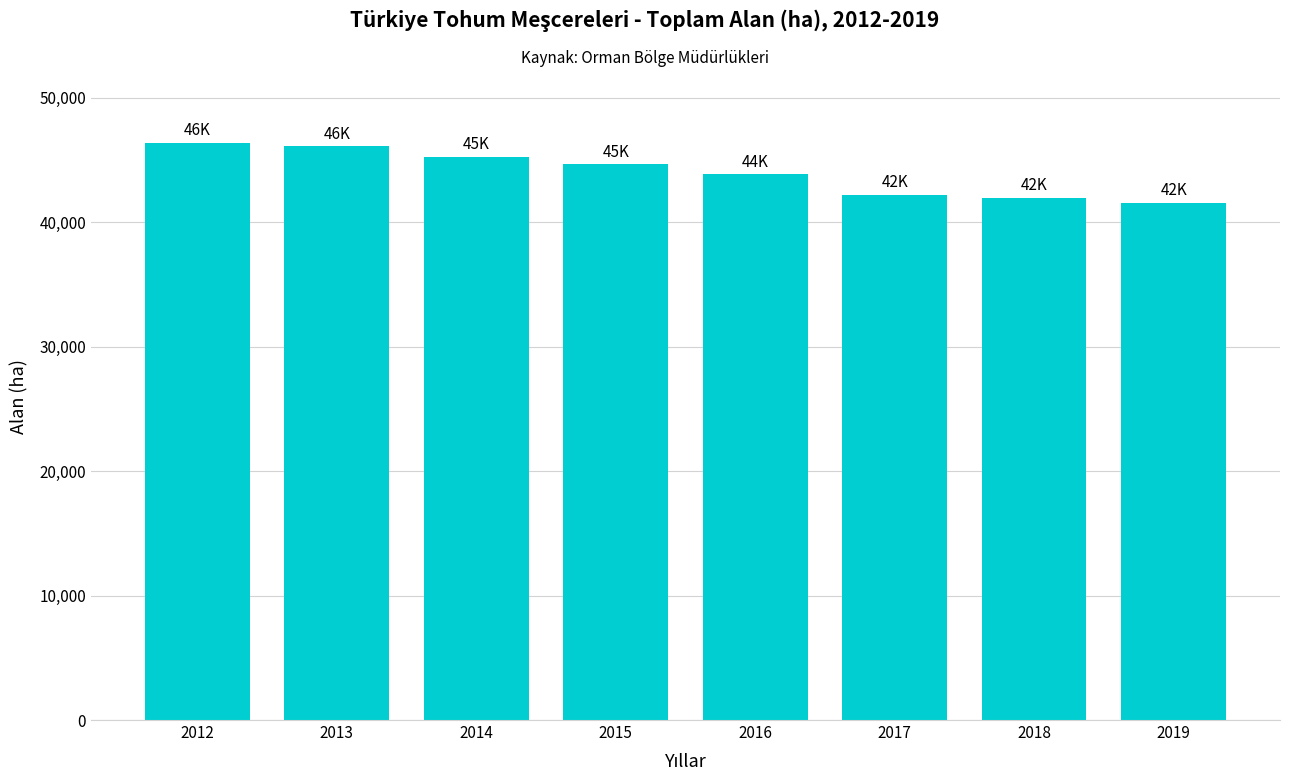

The chart shows a value of 41566.9 at 2019. True or false?

True